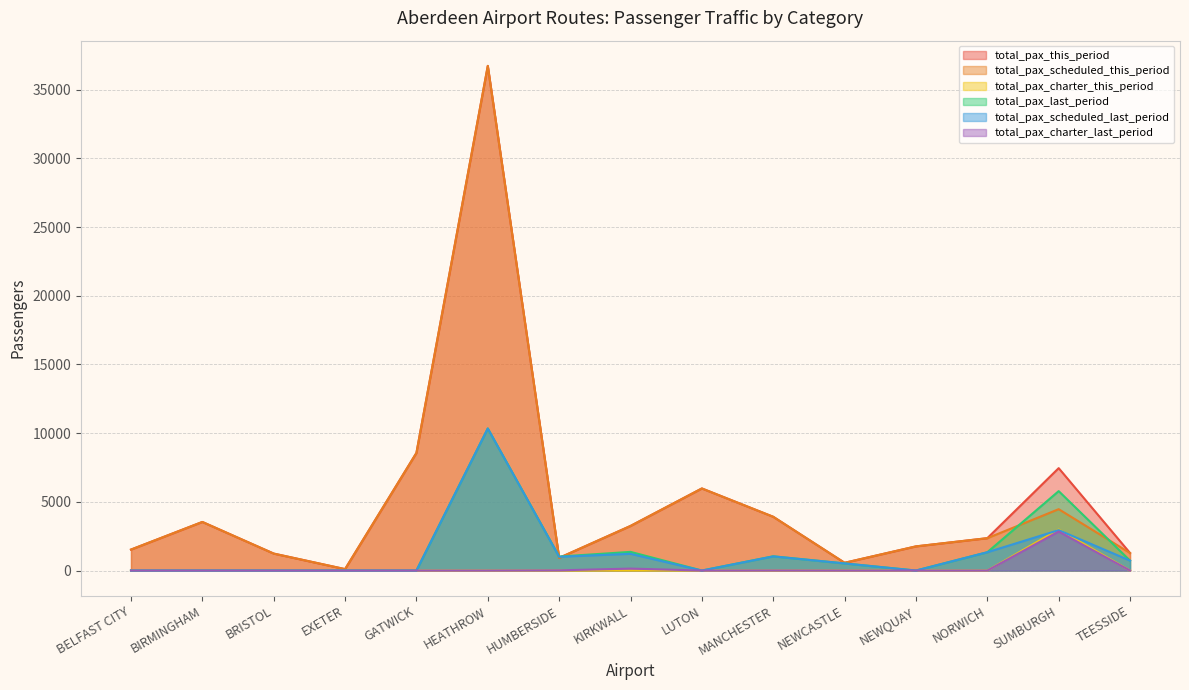

What is the difference between the second highest and minimum values in the total_pax_this_period series?

8458